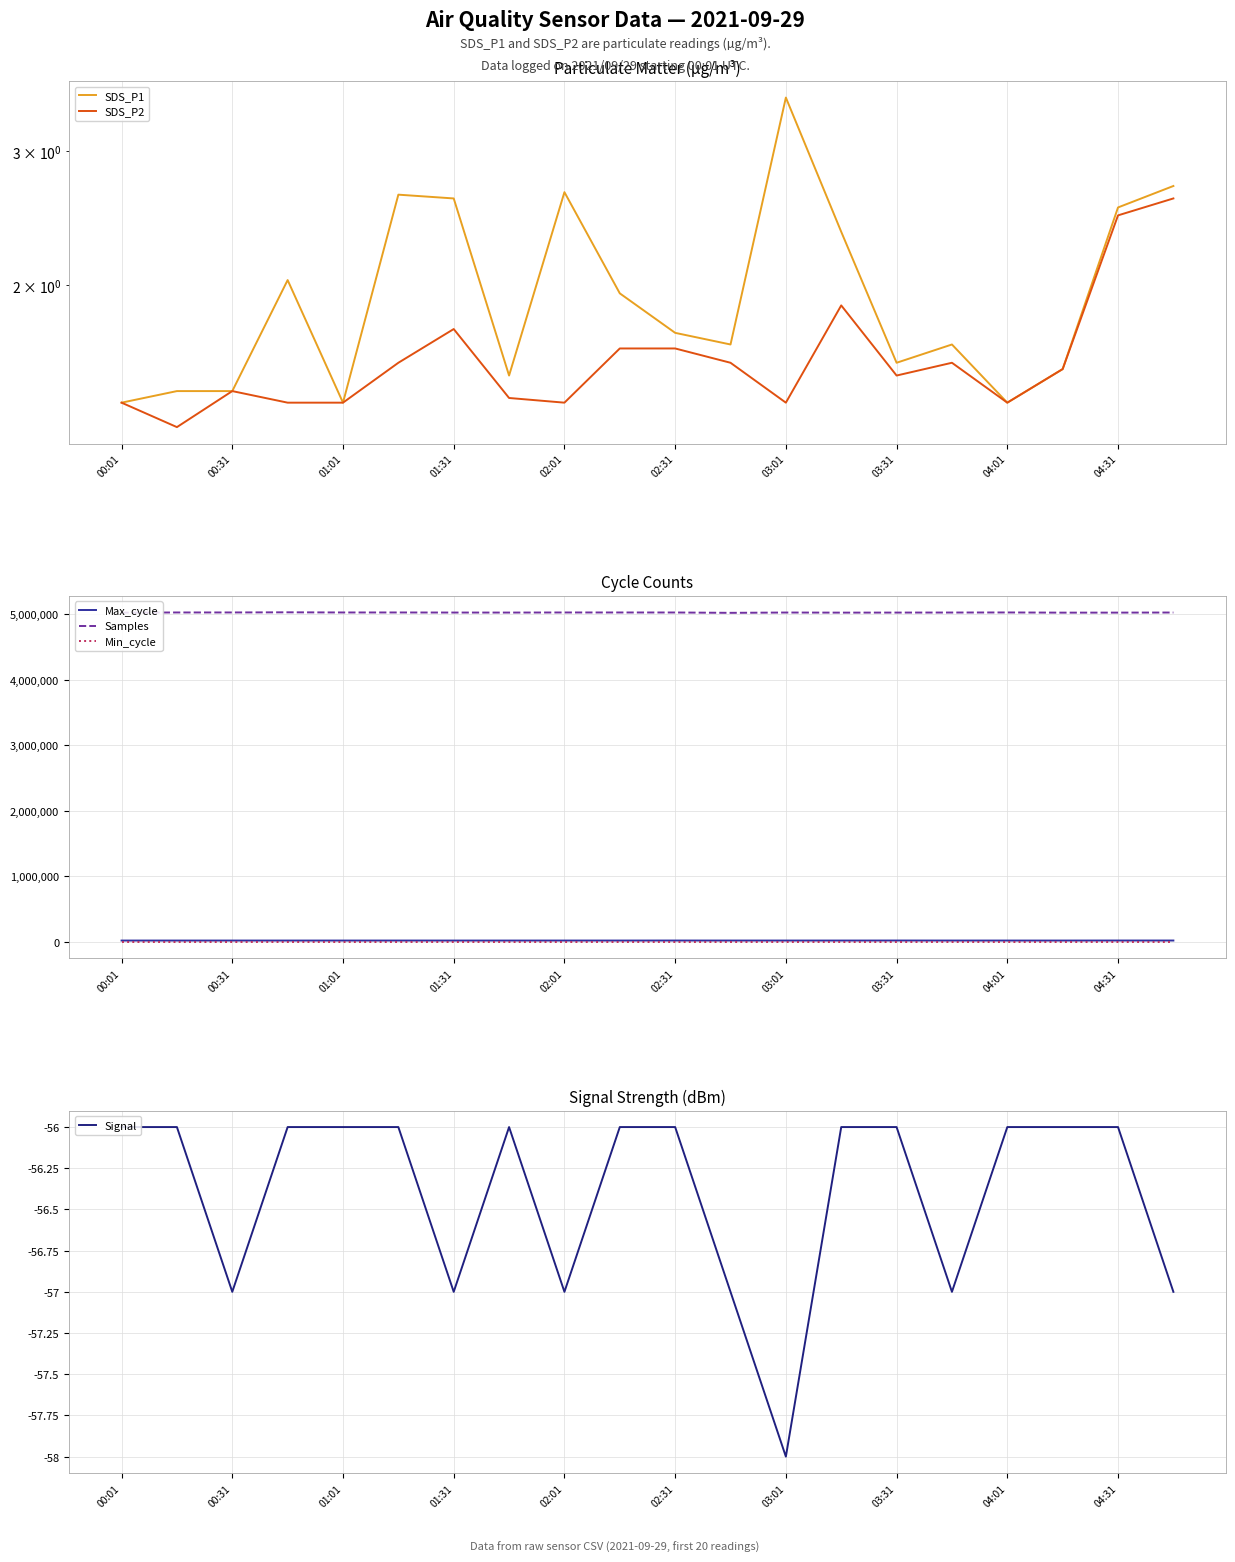

Reading left to right, extract all data points from this chart.

SDS_P1: 1.4	1.4	1.4	2.0	1.4	2.6	2.6	1.5	2.6	1.9	1.7	1.7	3.5	2.4	1.6	1.7	1.4	1.6	2.5	2.7
SDS_P2: 1.4	1.3	1.4	1.4	1.4	1.6	1.8	1.4	1.4	1.6	1.6	1.6	1.4	1.9	1.5	1.6	1.4	1.6	2.5	2.6
Max_cycle: 20061.0	20099.0	20045.0	20068.0	20049.0	20121.0	20045.0	20047.0	20132.0	20060.0	20410.0	20112.0	20099.0	20127.0	20522.0	20124.0	20053.0	20033.0	20541.0	20448.0
Samples: 5028156.0	5030786.0	5030978.0	5033116.0	5030770.0	5030732.0	5029580.0	5029276.0	5030701.0	5030620.0	5030465.0	5025188.0	5029812.0	5028306.0	5029116.0	5029845.0	5030924.0	5028102.0	5028536.0	5030036.0
Min_cycle: 28.0	28.0	28.0	28.0	28.0	28.0	28.0	28.0	28.0	28.0	28.0	28.0	28.0	28.0	28.0	28.0	28.0	28.0	28.0	28.0
Signal: -56.0	-56.0	-57.0	-56.0	-56.0	-56.0	-57.0	-56.0	-57.0	-56.0	-56.0	-57.0	-58.0	-56.0	-56.0	-57.0	-56.0	-56.0	-56.0	-57.0